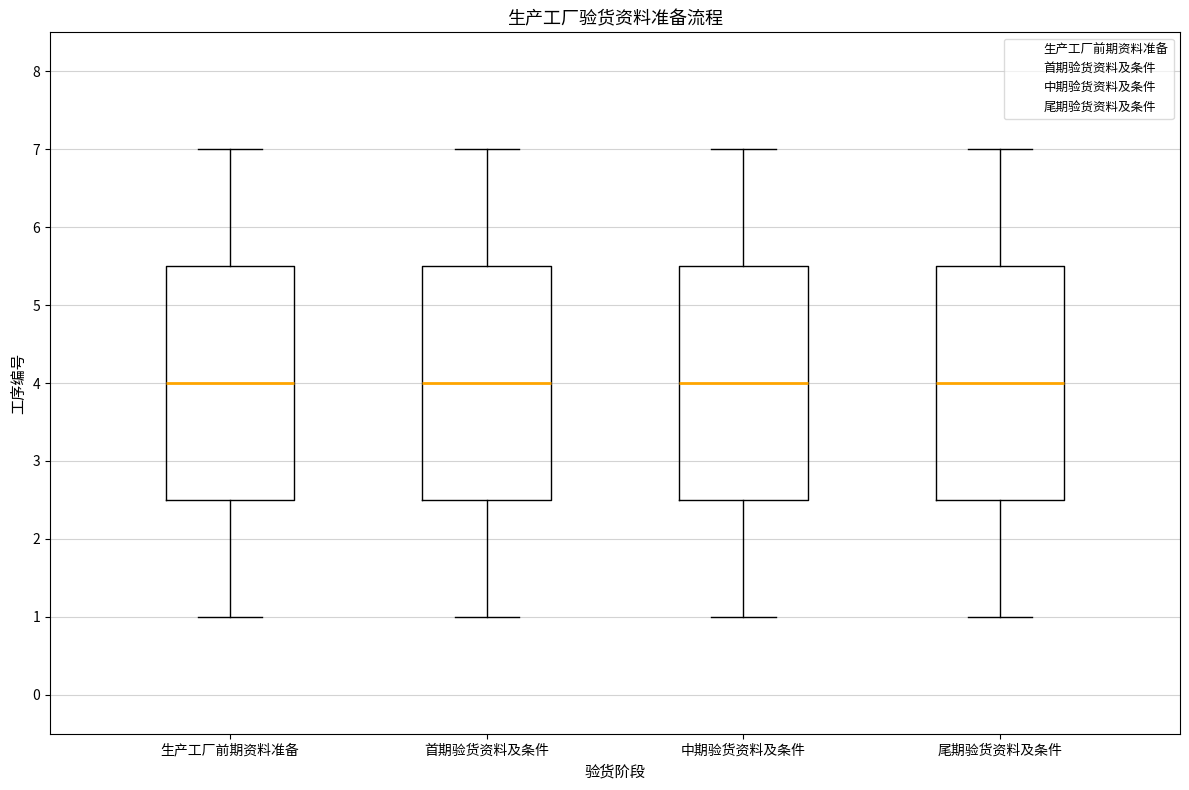

Where does the upper whisker of the box for 首期验货资料及条件 end on the y-axis? The values are not printed on the chart, so give them approximately, as read against the axis.

7.0